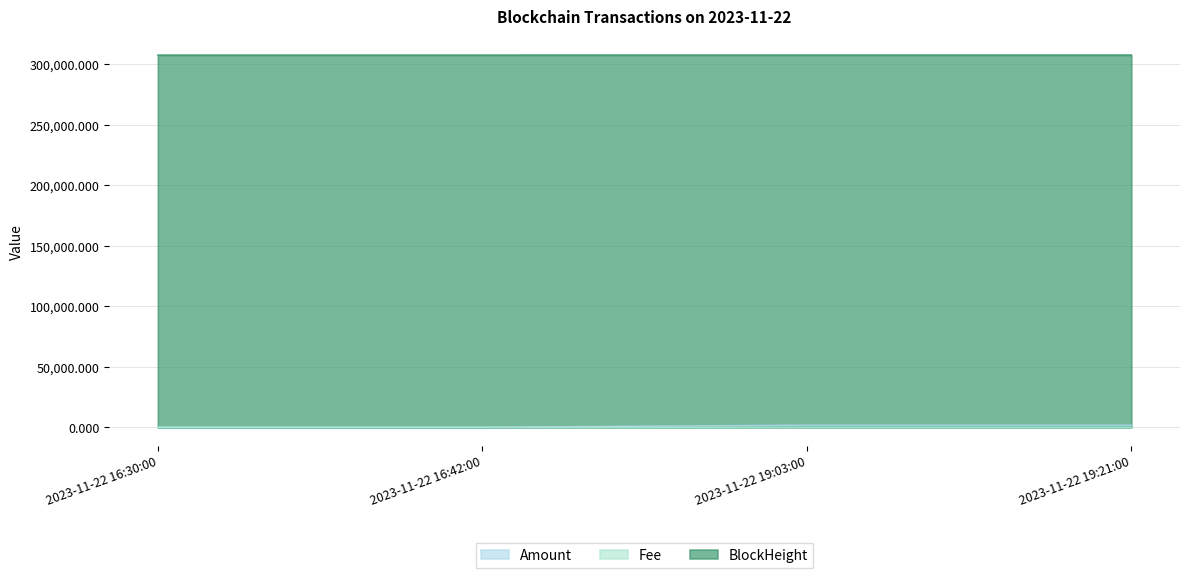

Reading left to right, what are all the values shown in this chart?

Amount: 2023-11-22 16:30:00=69.1	2023-11-22 16:42:00=67.9	2023-11-22 19:03:00=1704.2	2023-11-22 19:21:00=1704.0
Fee: 2023-11-22 16:30:00=0.3	2023-11-22 16:42:00=0.2	2023-11-22 19:03:00=0.3	2023-11-22 19:21:00=0.2
BlockHeight: 2023-11-22 16:30:00=307680.0	2023-11-22 16:42:00=307683.0	2023-11-22 19:03:00=307709.0	2023-11-22 19:21:00=307712.0